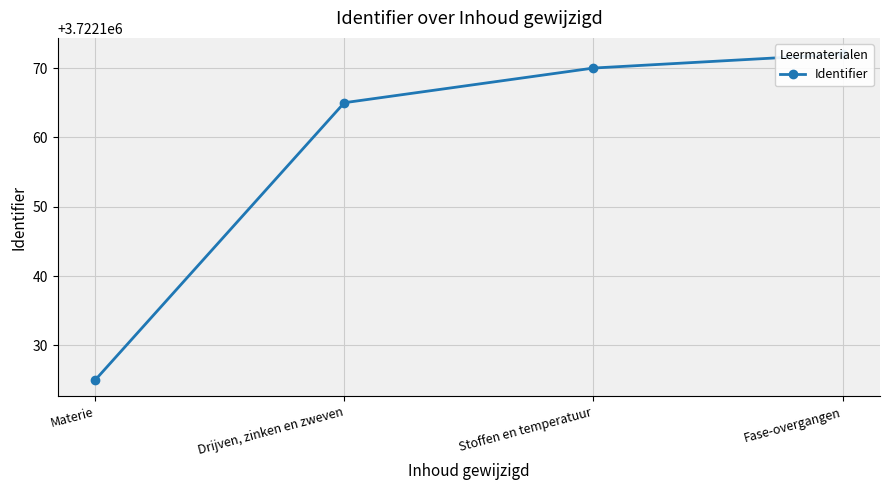

What is the label of the 1st point from the right?

Fase-overgangen